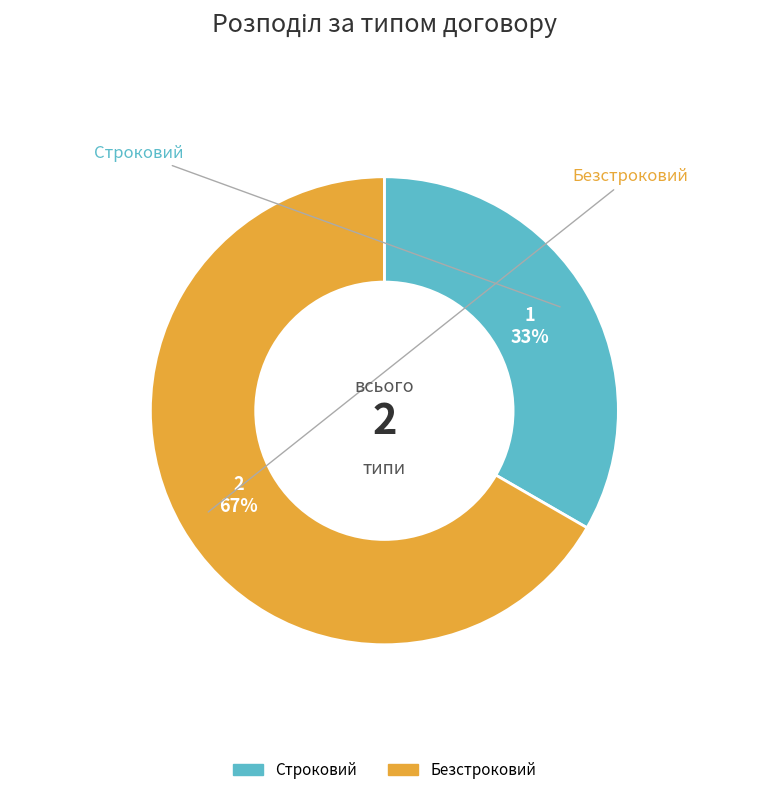

What is the largest slice in the pie chart?

Безстроковий